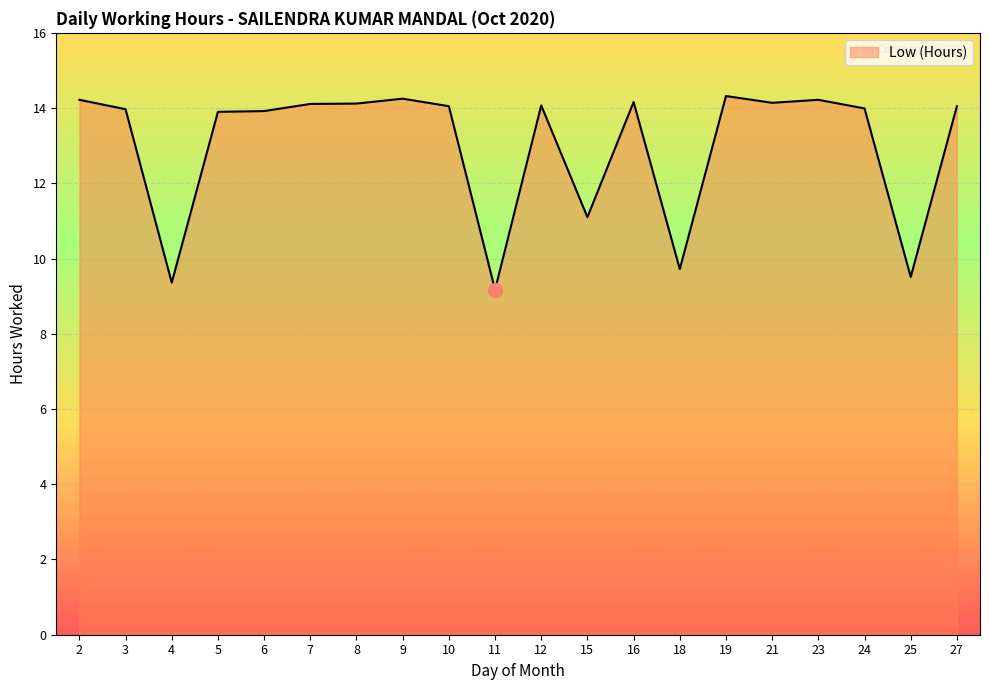

At which category does the data reach its first local valley?

4